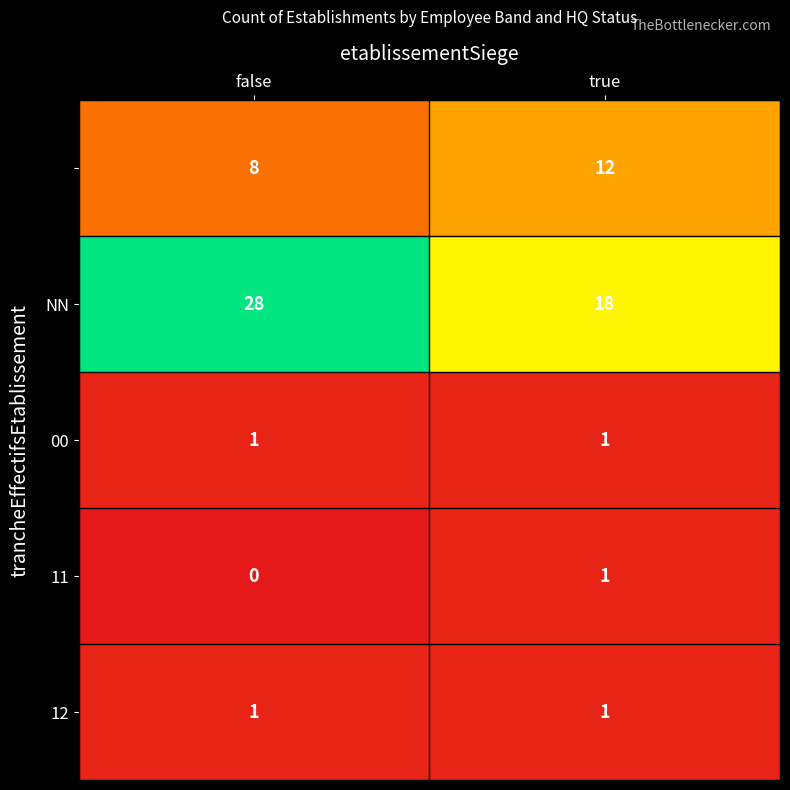

What is the total value across all series at true?

33